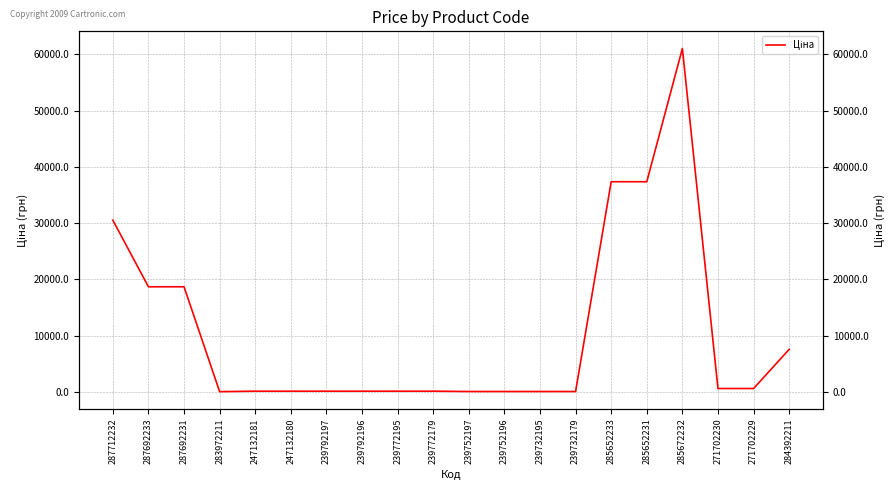

How many data points are above 113?

15